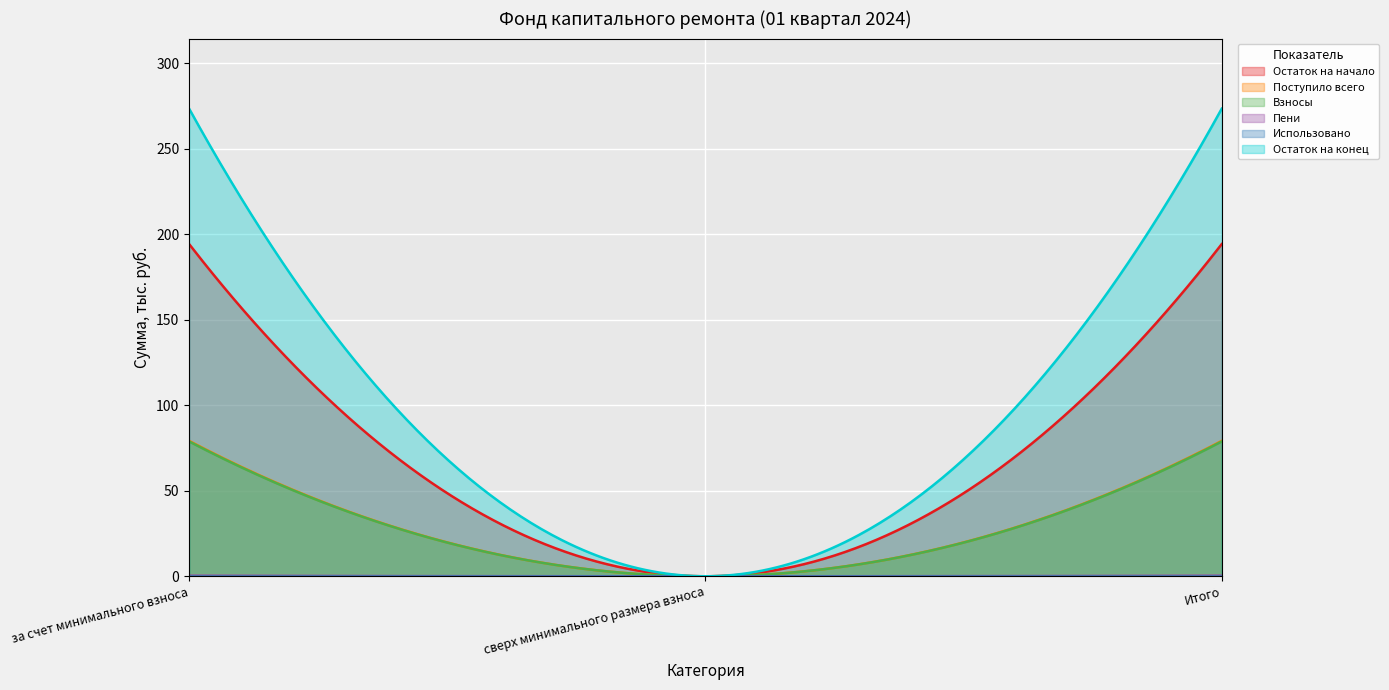

Which series has the widest spread of values?

Остаток на конец